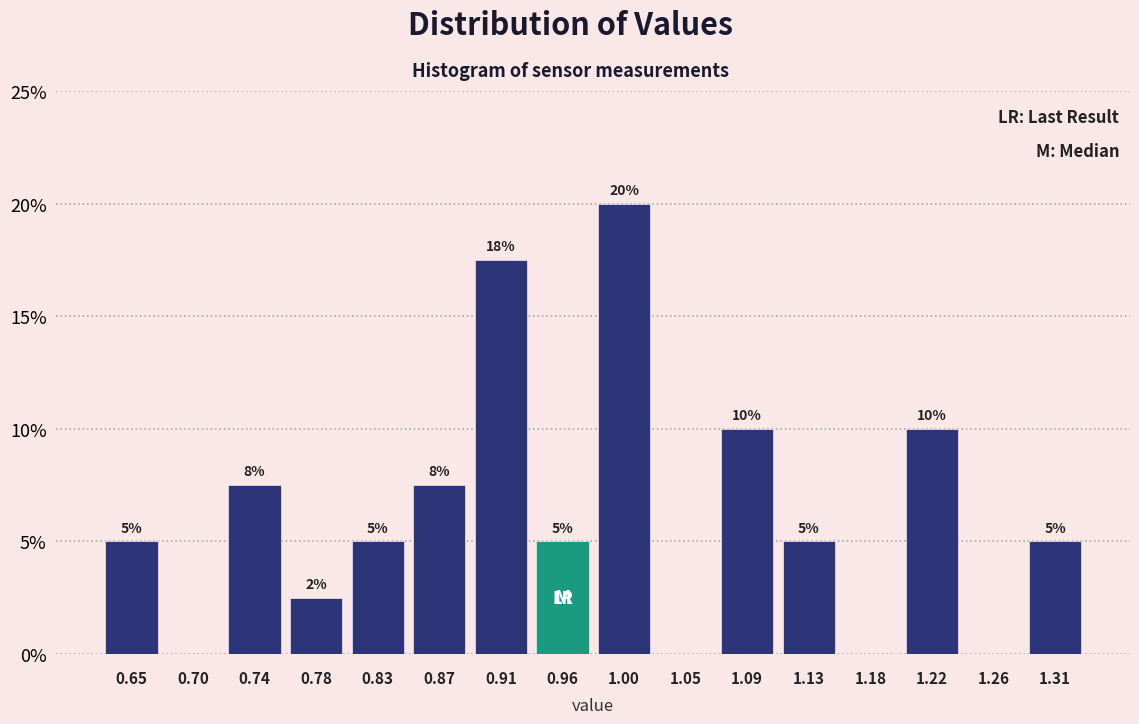

Which range on the x-axis has the tallest bar?

0.980 to 1.025